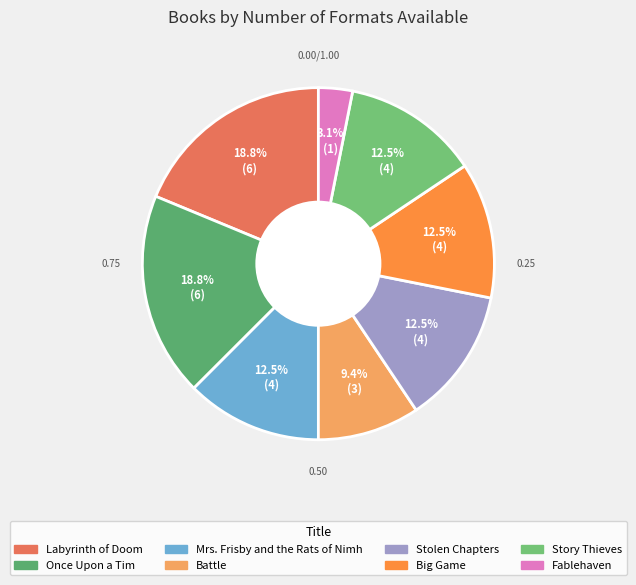

True or false: Labyrinth of Doom accounts for 19% of the total.

True